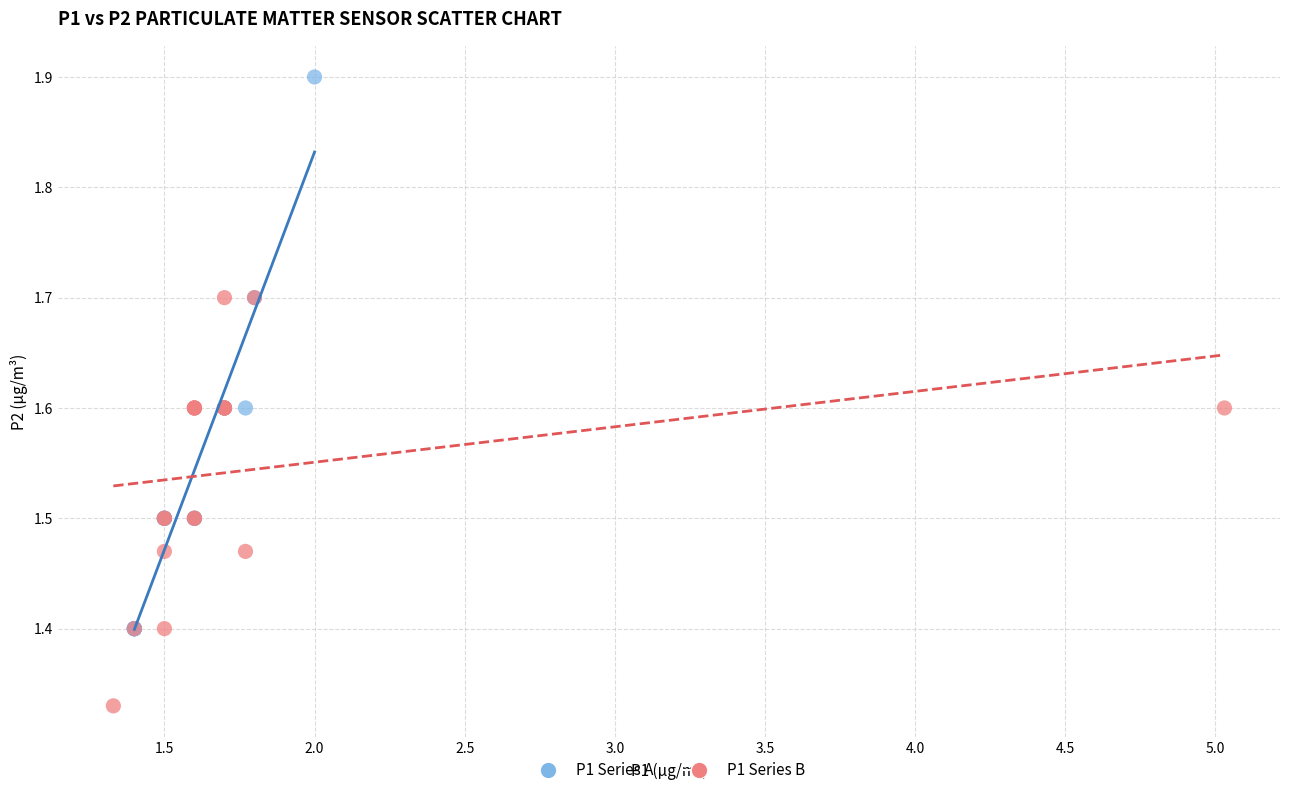

Which series contains the lowest Y value?

P1 Series B